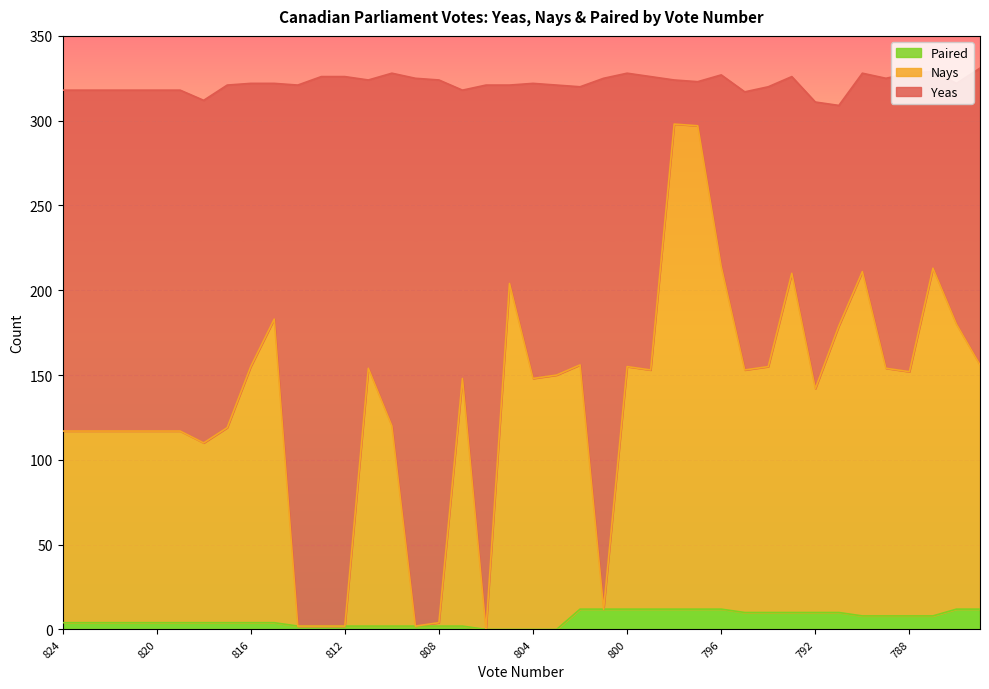

Count the number of categories in the chart.

40